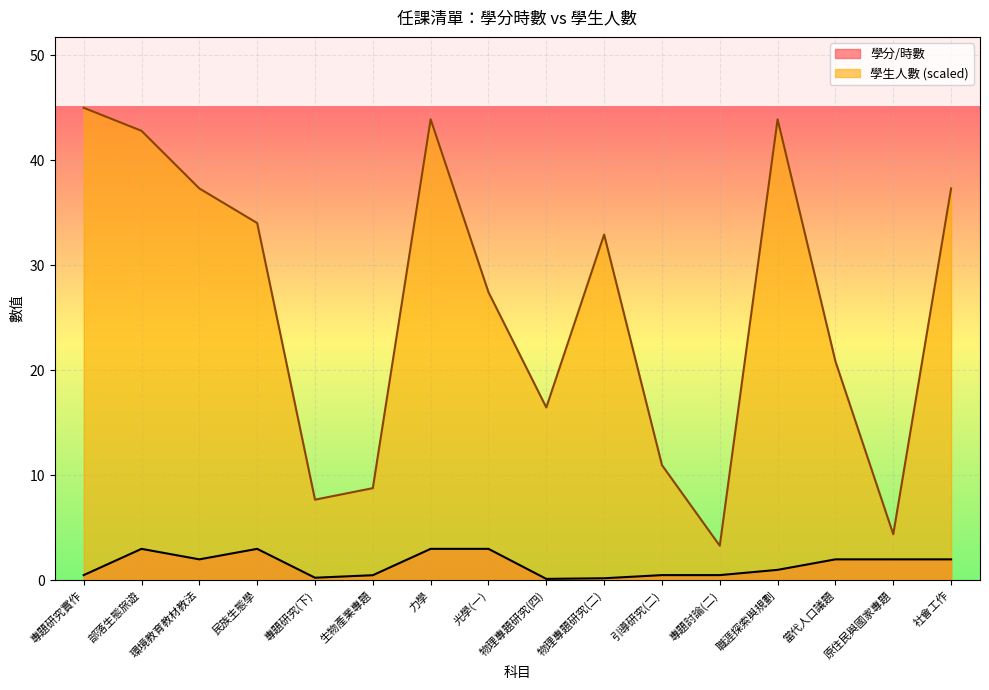

What is the label of the 3rd point from the left?

環境教育教材教法